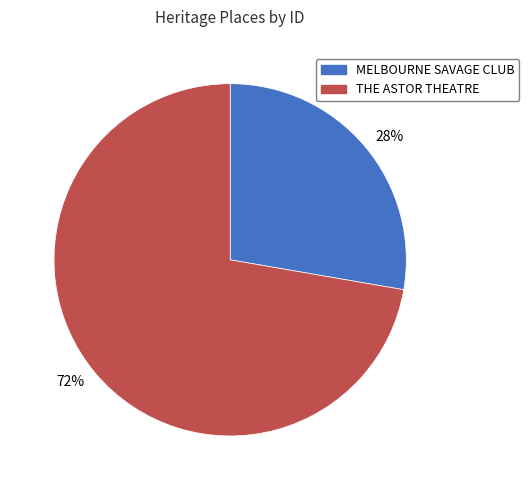

Does any single category account for the majority?

Yes